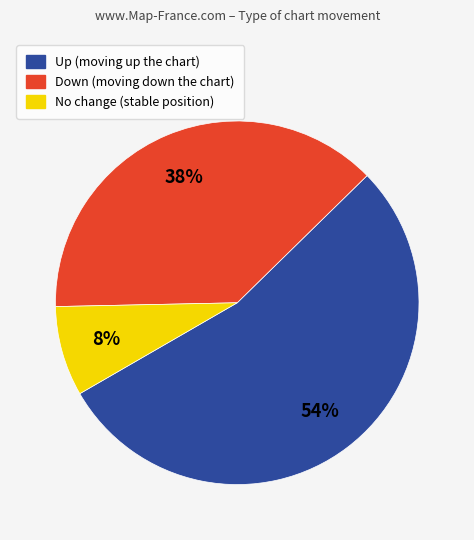

Is there any slice that represents more than half of the pie?

Yes